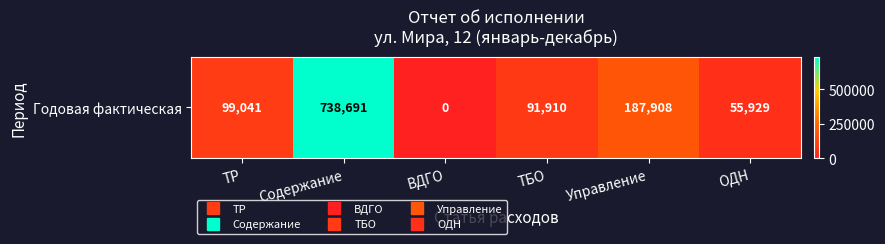

Rank the categories by value from lowest to highest.

ВДГО, ОДН, ТБО, ТР, Управление, Содержание